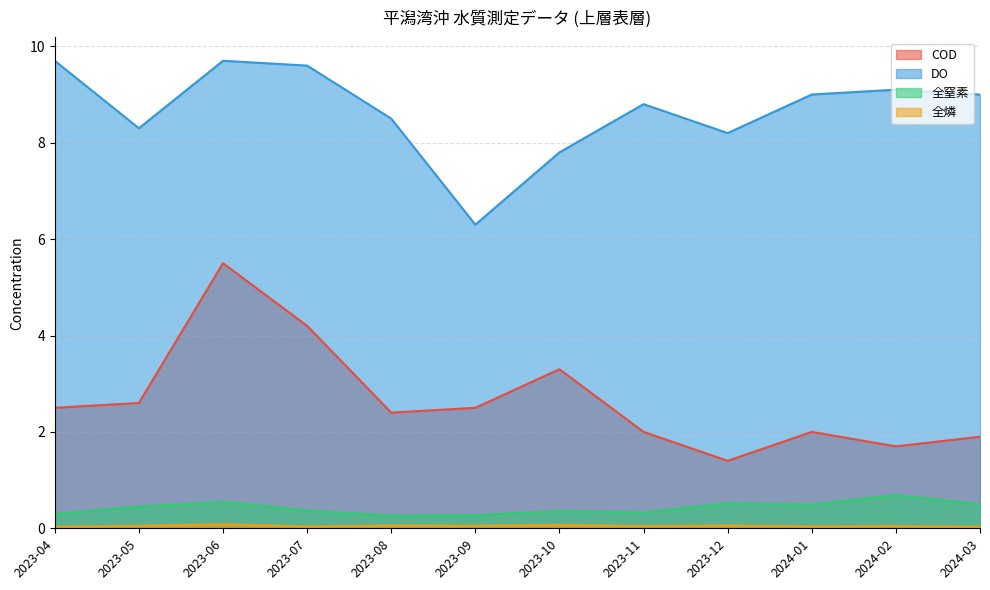

What is the minimum value for COD?

1.4